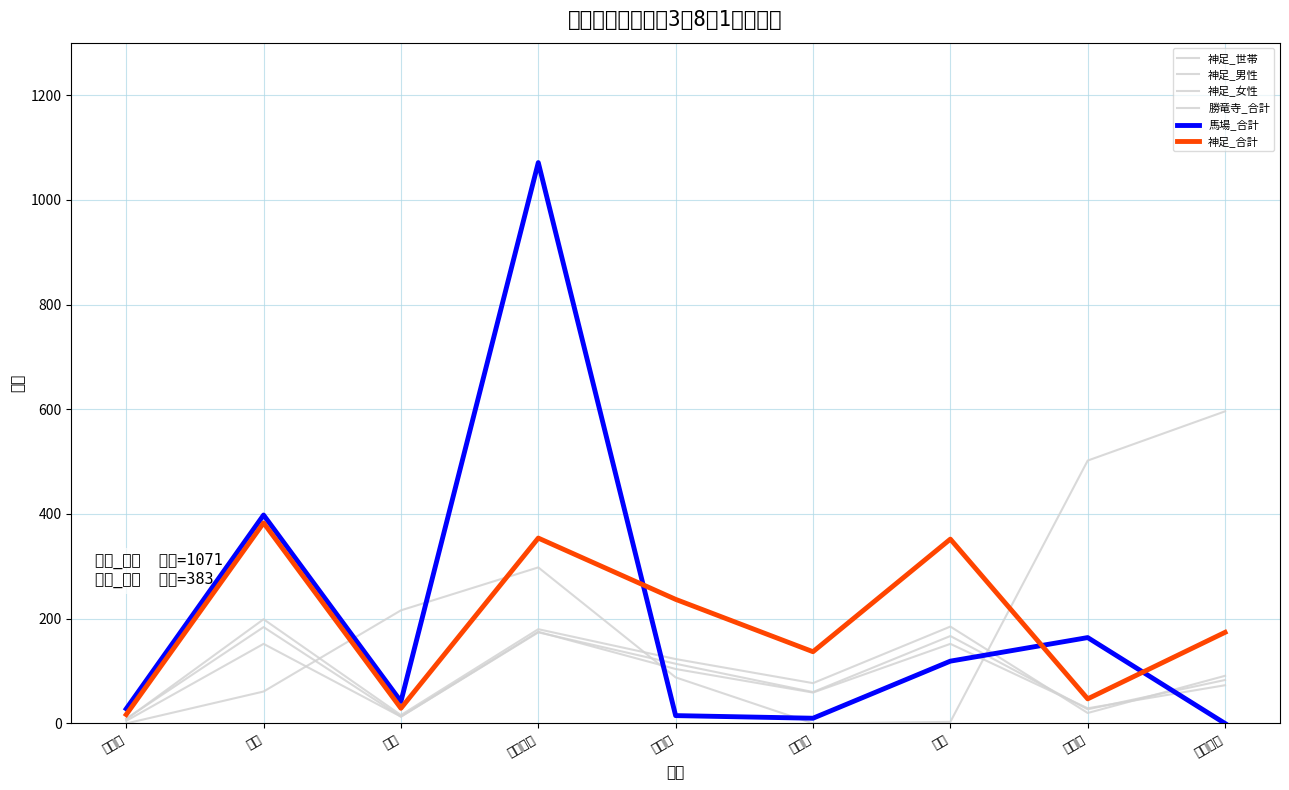

What is the maximum value for 神足_男性?

184